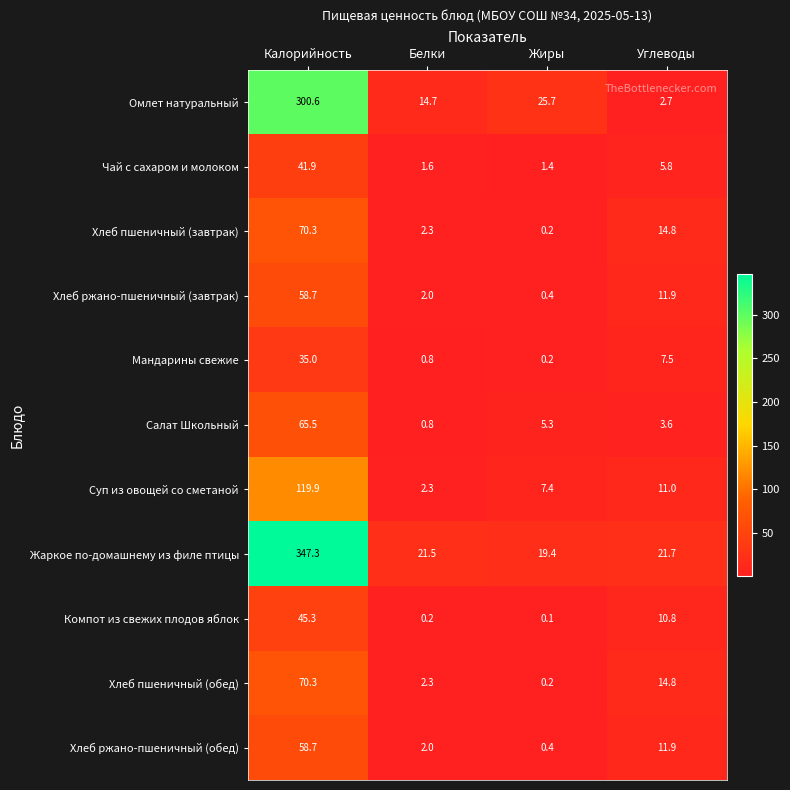

At which category is the sum across all series the highest?

Калорийность